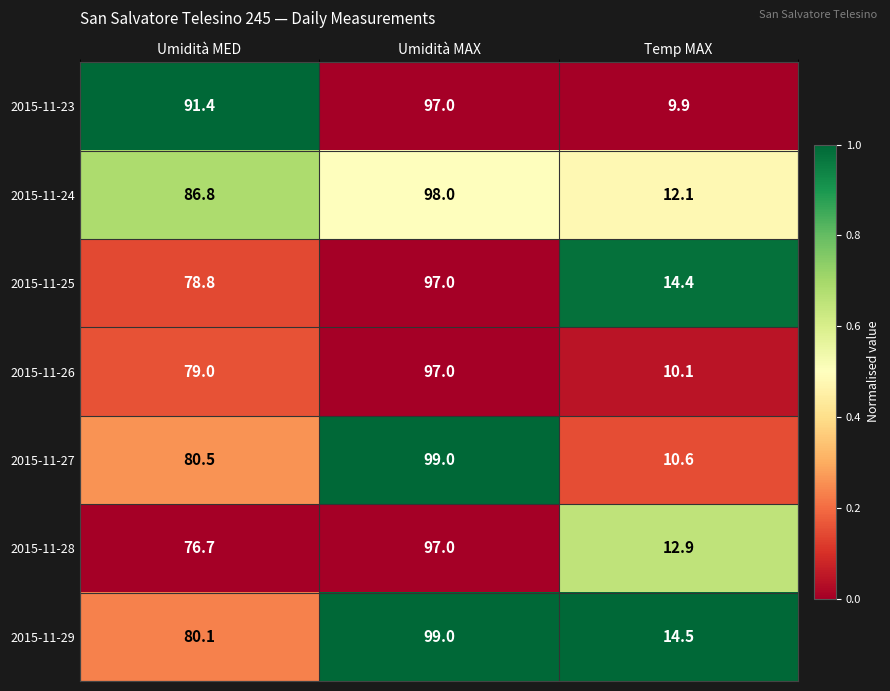

What is the sum of all 2015-11-25 values?

190.2